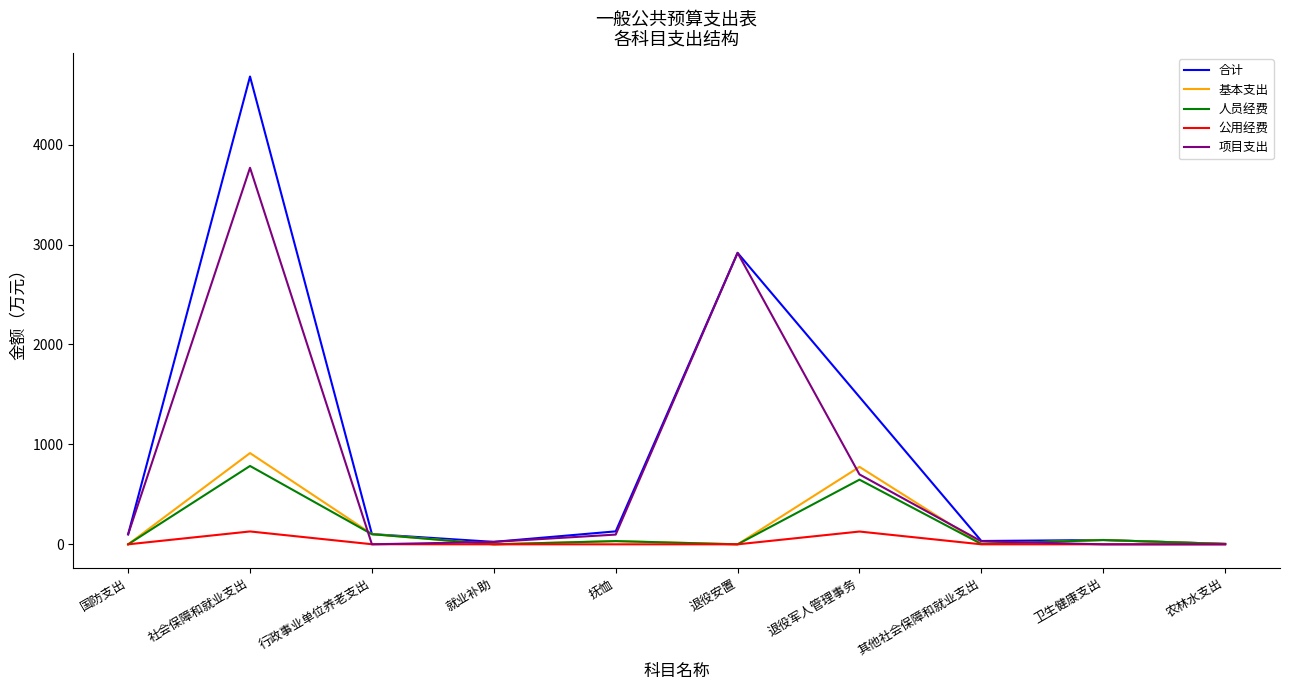

How many categories are shown in the chart?

10